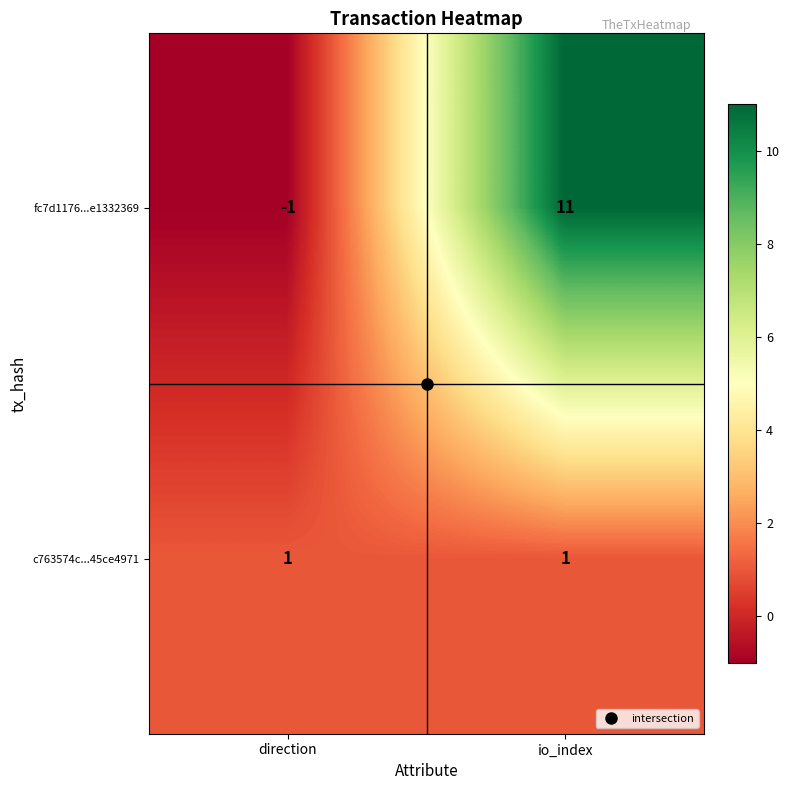

What is the spread (max minus min) of values at io_index?

10